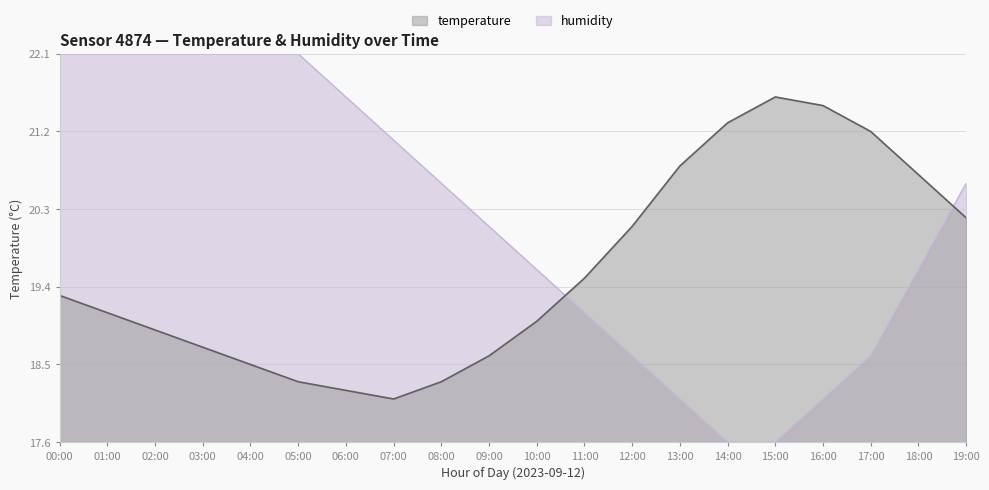

What is the average value of the temperature series?

19.6